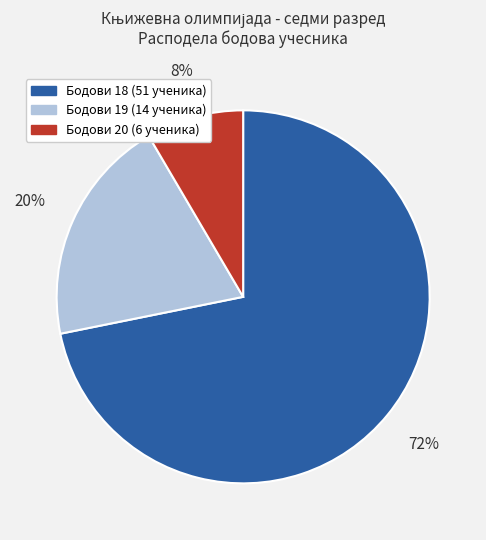

To the nearest percent, what is the average slice percentage?

33%